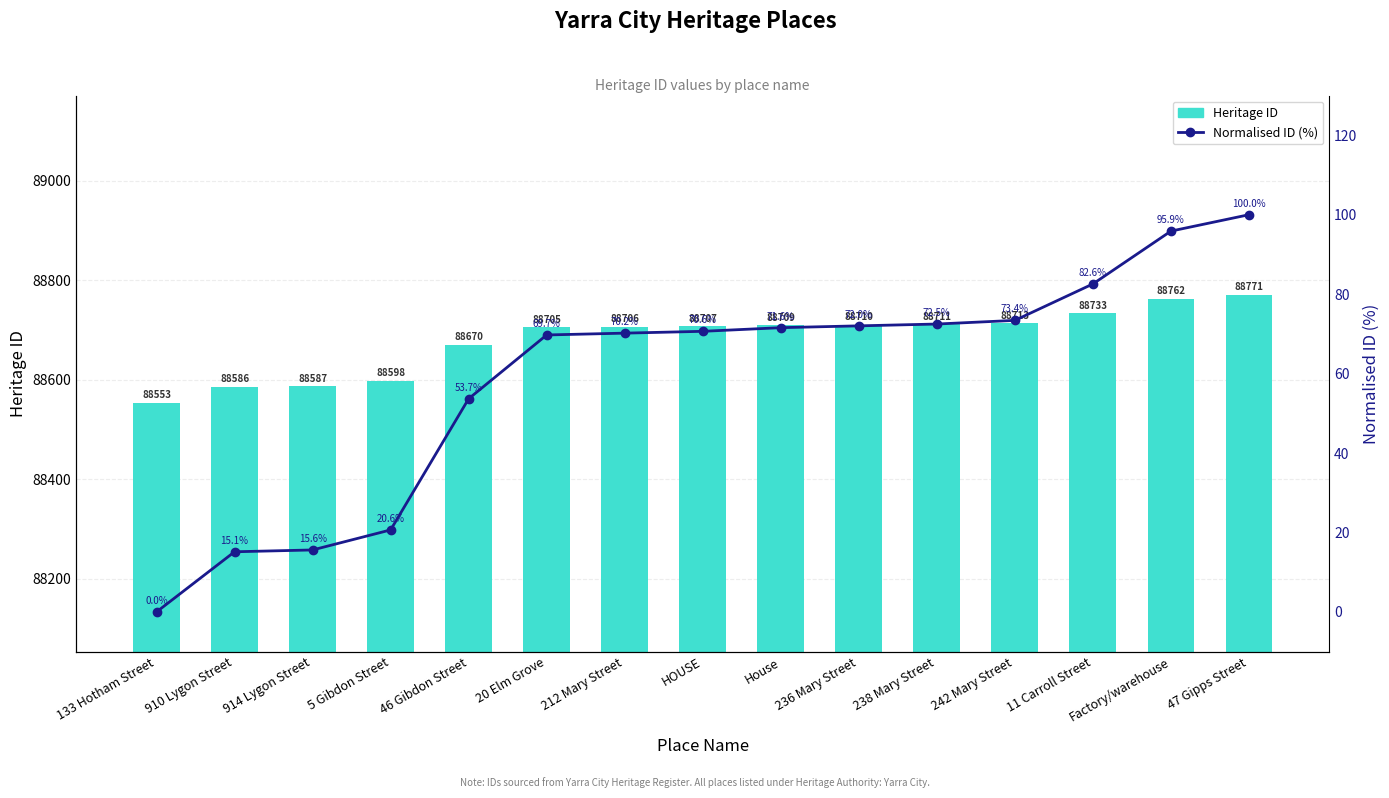

True or false: Normalised ID (%) has a value of 53.7 at 46 Gibdon Street.

True